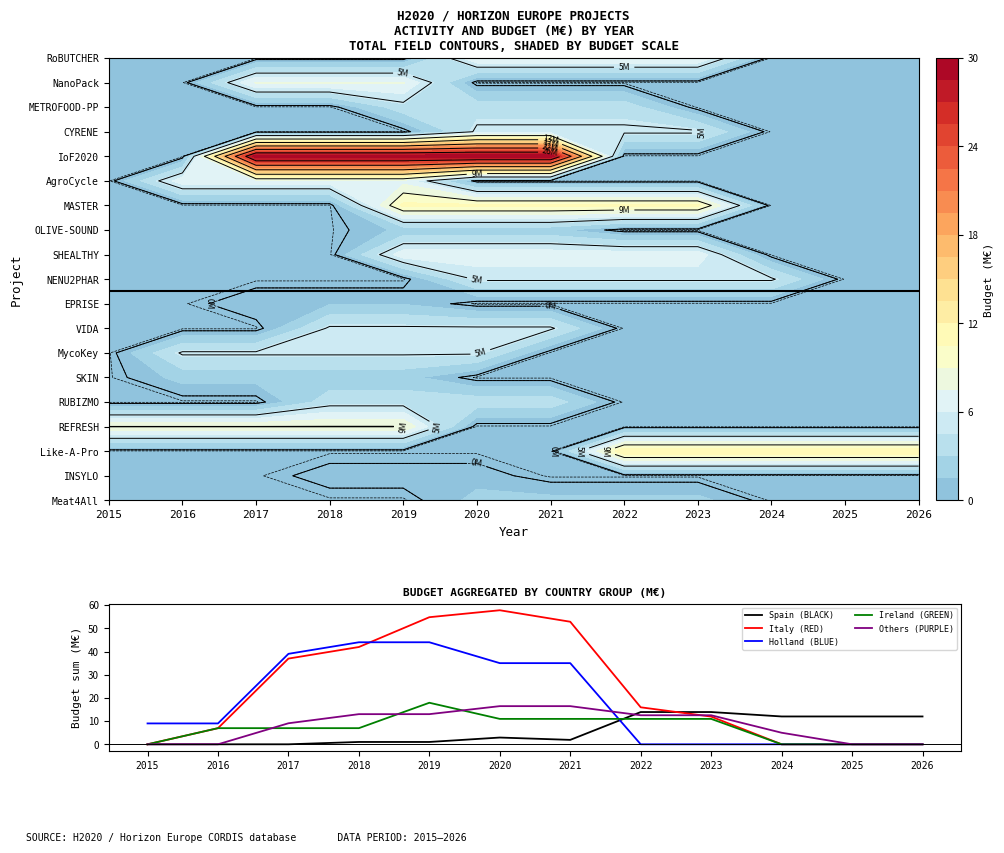

What is the difference between the highest and lowest values at 2023?

13.9